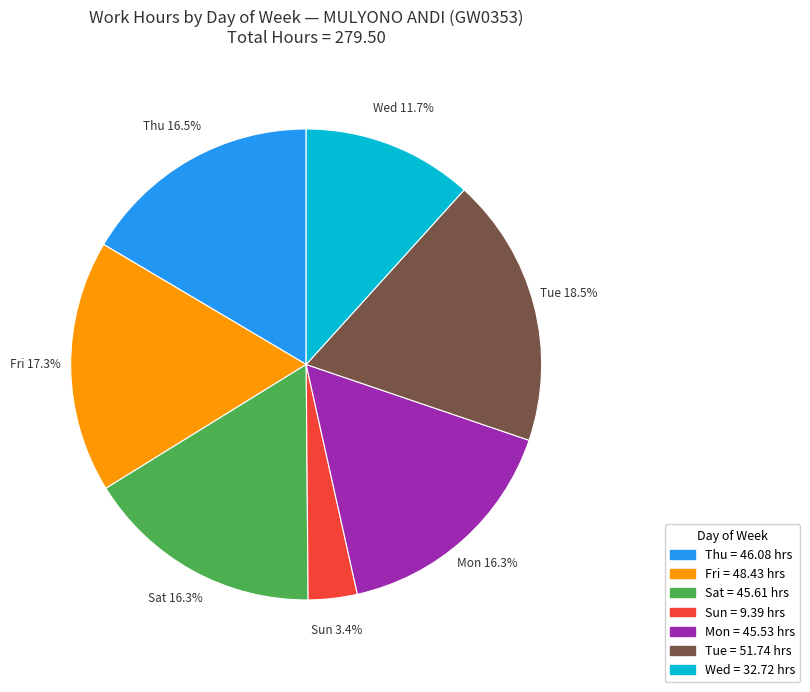

Does any single category account for the majority?

No